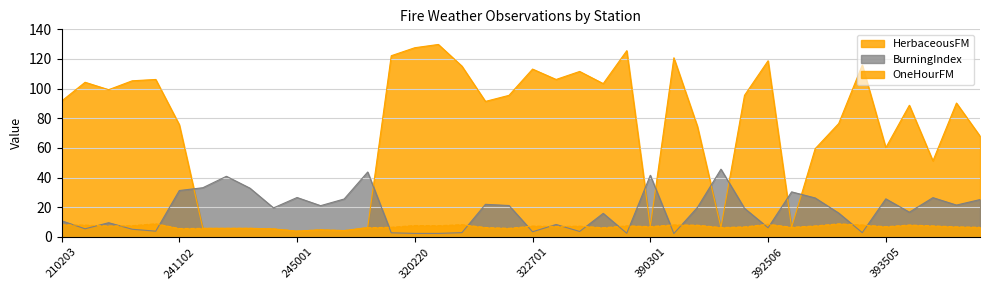

Reading left to right, list all the values displayed in this chart.

HerbaceousFM: 91.6	104.3	99.3	105.3	106.2	75.7	5.8	5.8	5.8	5.4	3.9	4.8	4.3	6.3	122.2	127.6	129.8	115.2	91.4	95.5	113.2	106.2	111.6	103.4	125.6	7.0	120.8	74.6	6.4	95.5	118.8	6.5	59.5	76.5	115.9	60.2	88.8	51.3	90.3	68.0
BurningIndex: 10.9	5.5	9.6	5.2	3.9	31.3	33.2	40.9	32.9	19.6	26.6	21.1	25.6	43.8	2.8	2.4	2.4	2.9	22.0	21.2	3.5	8.4	3.7	15.9	2.5	41.6	2.3	19.9	45.7	19.3	6.2	30.4	26.3	16.1	2.9	25.7	16.7	26.5	21.5	25.2
OneHourFM: 8.2	8.0	7.4	7.6	8.9	5.7	5.8	5.8	5.8	5.4	4.0	4.8	4.2	6.3	6.5	7.7	7.6	8.3	6.4	5.8	7.3	7.1	7.3	6.2	7.5	7.0	8.1	7.9	6.3	6.8	8.6	6.5	7.4	8.8	8.1	6.9	8.1	7.5	6.8	6.5